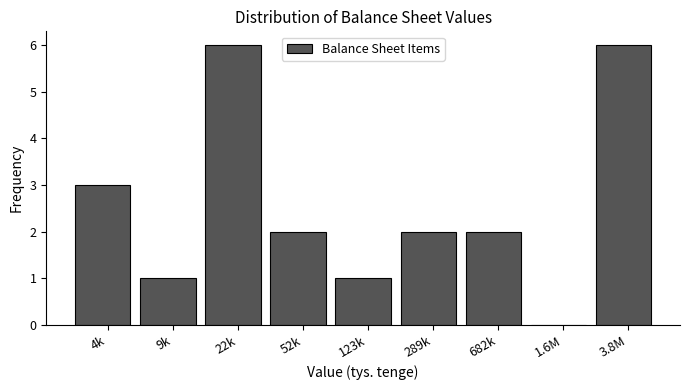

Reading right to left, extract all data points from this chart.

3.8M=6	1.6M=0	682k=2	289k=2	123k=1	52k=2	22k=6	9k=1	4k=3